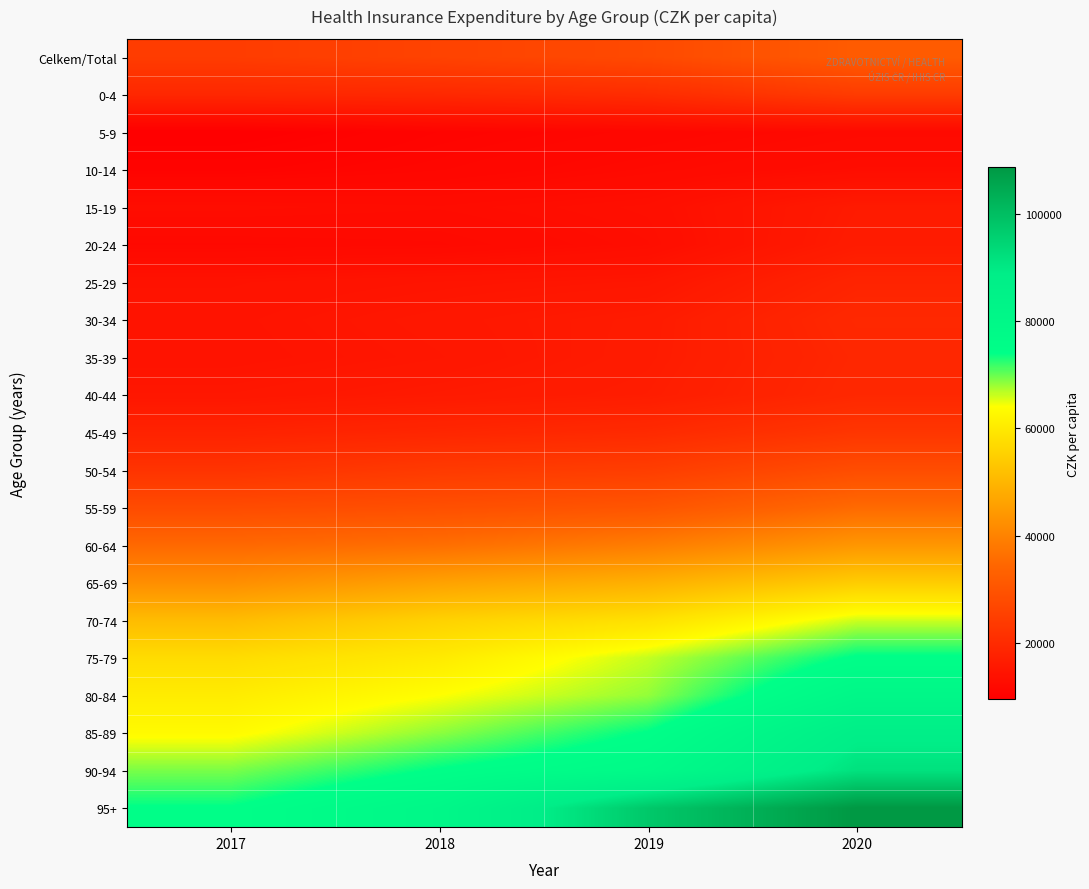

How many data points does each series have?

4